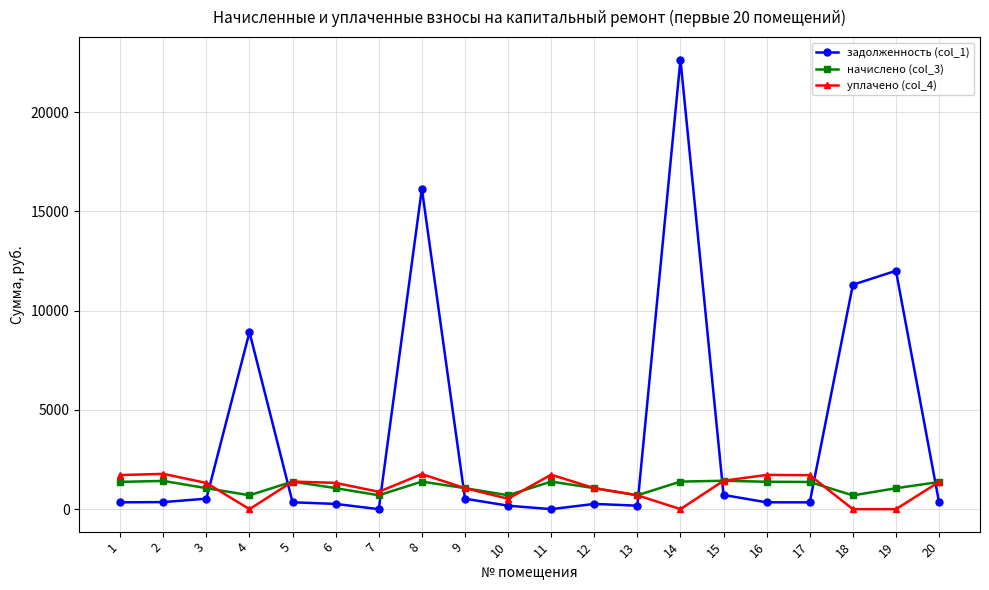

Which series has the largest range (max minus min)?

задолженность (col_1)